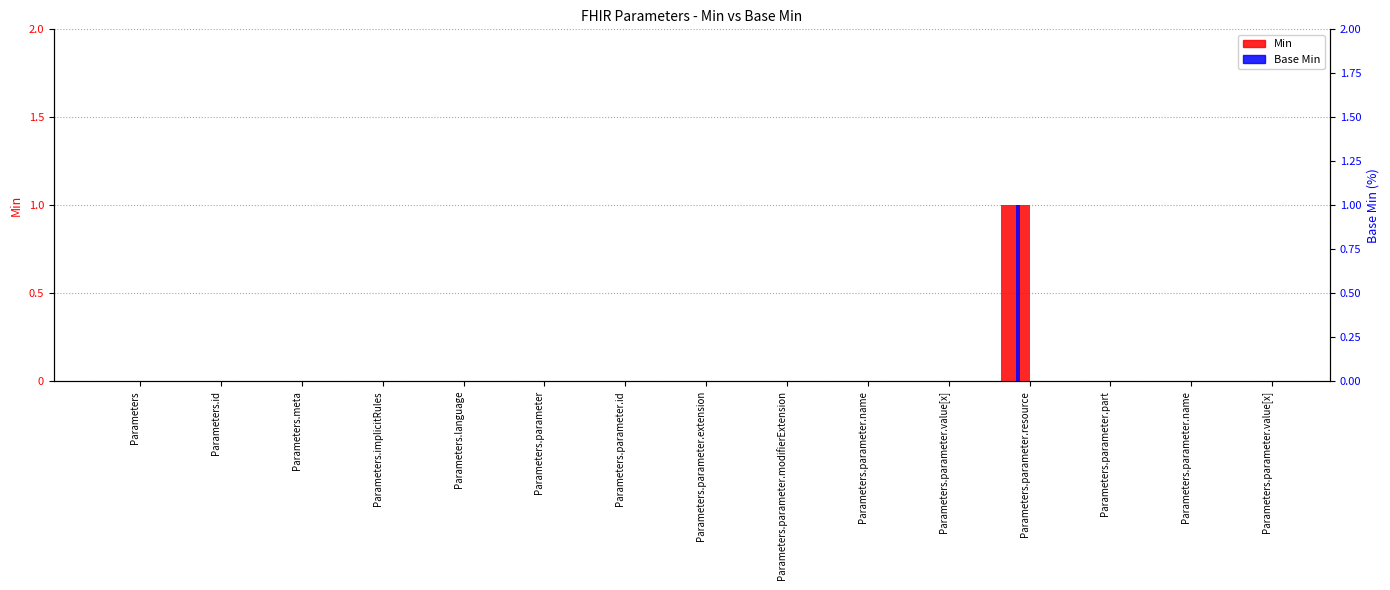

What is the maximum value for Min?

1